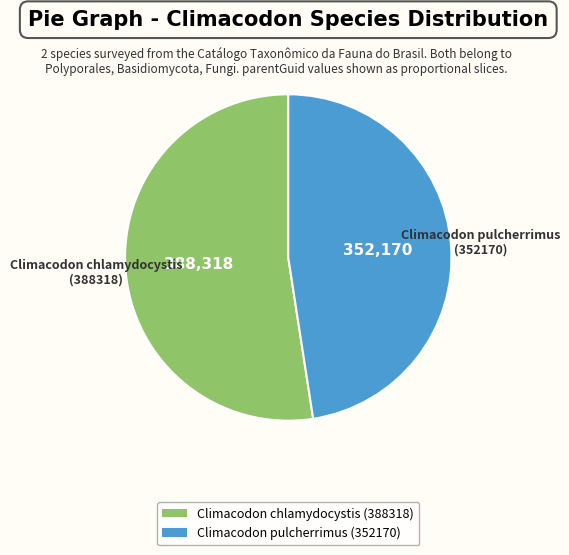

Which category has the smallest portion of the pie?

Climacodon pulcherrimus (352170)